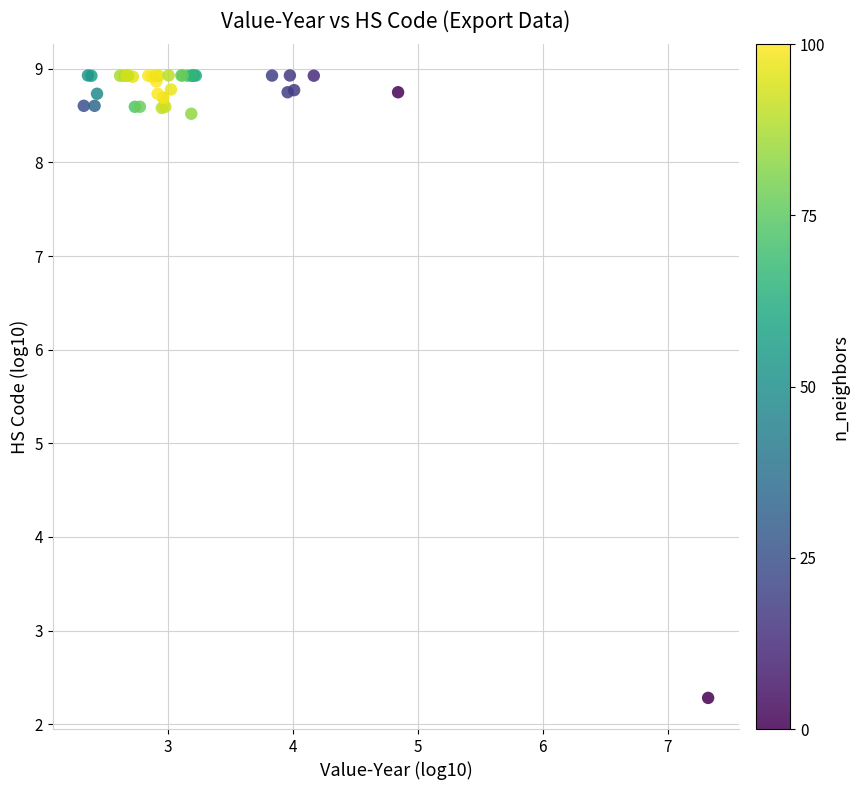

What Y value in the scatter plot is closest to 5?

2.3